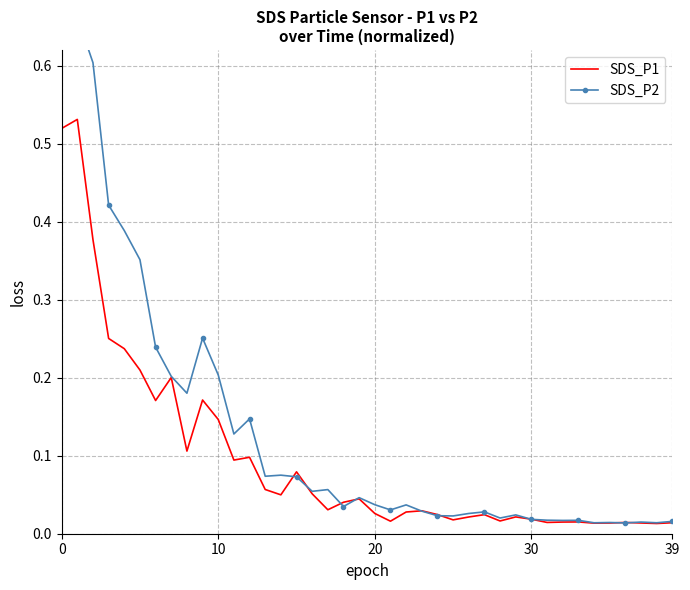

List the series in order of their peak value, highest first.

SDS_P2, SDS_P1